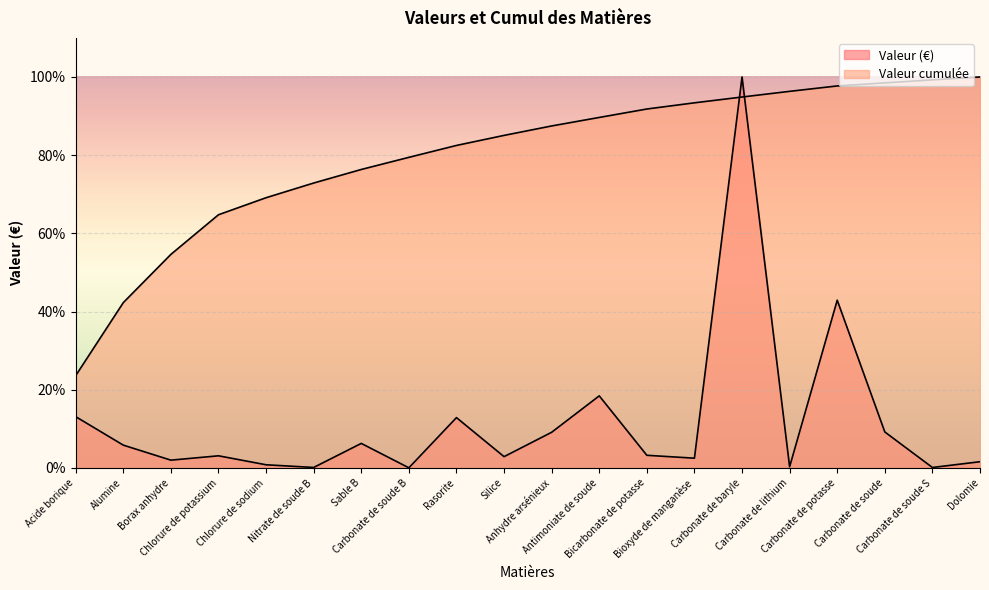

What is the total value across all series at Dolomie?

101.6